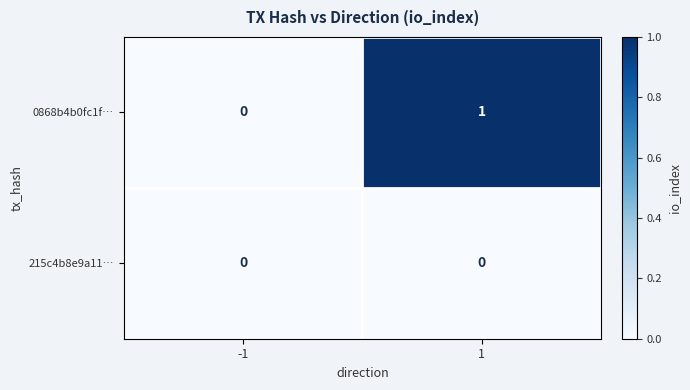

The 0868b4b0fc1f… series shows 1 at 1. True or false?

True